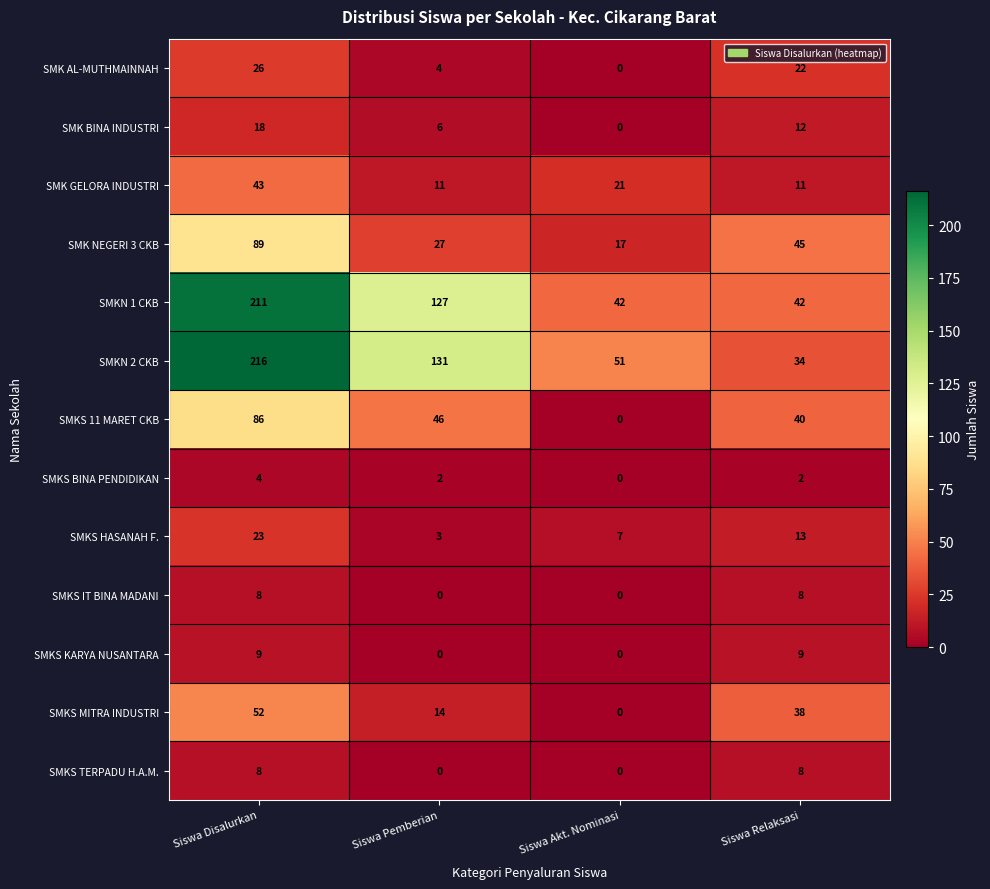

What is the sum of all SMKS BINA PENDIDIKAN values?

8